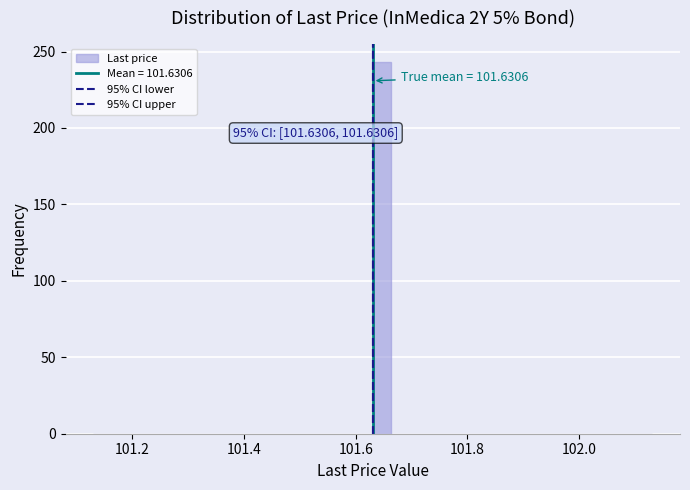

Read against the x-axis, roughly where is the centre of the tallest bar?

101.64